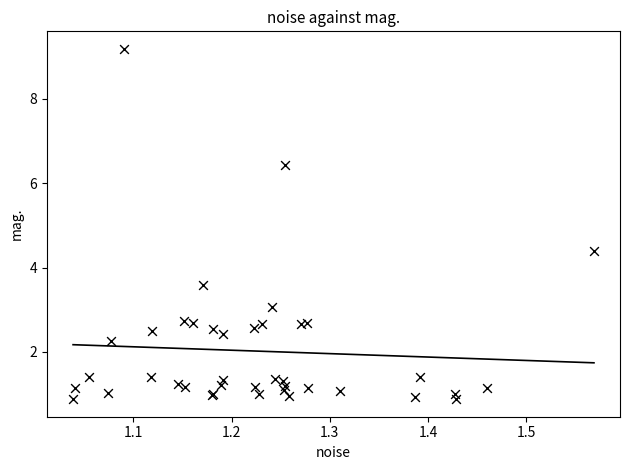

What Y value in the scatter plot is closest to 5?

4.4